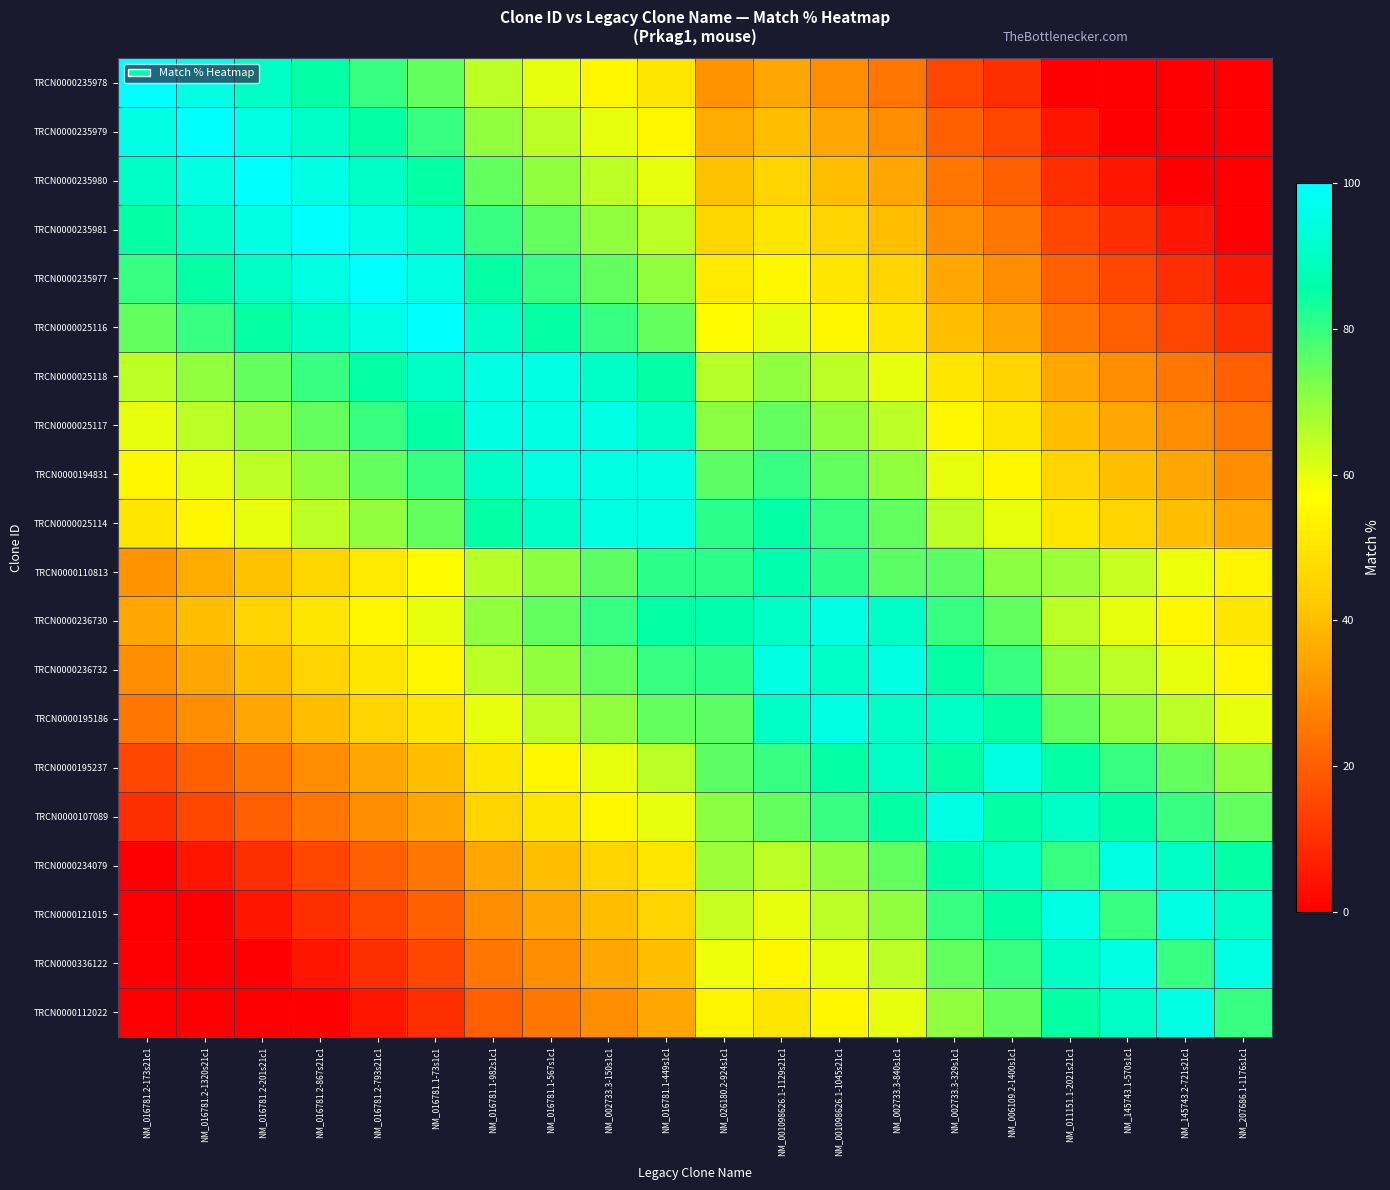

How many categories are shown in the chart?

20